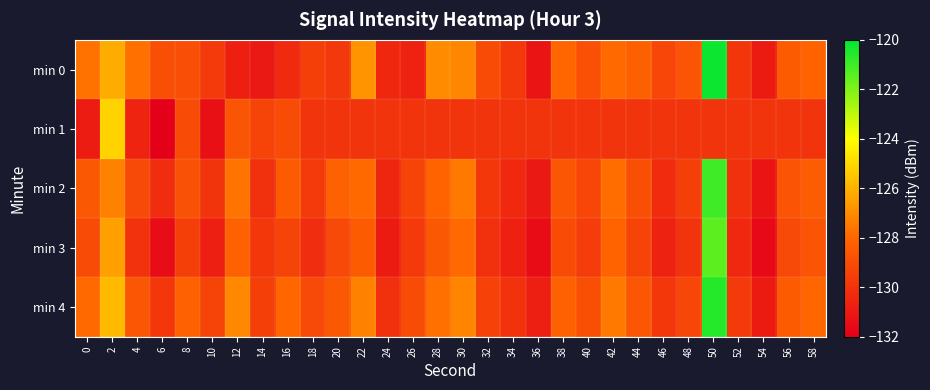

Reading right to left, what are all the values shown in this chart?

min 0: 58=-128.1	56=-128.4	54=-130.9	52=-129.9	50=-120.2	48=-128.7	46=-129.2	44=-128.2	42=-127.9	40=-128.8	38=-128.0	36=-131.2	34=-129.8	32=-129.0	30=-127.1	28=-127.0	26=-130.6	24=-130.4	22=-126.8	20=-129.7	18=-129.5	16=-130.3	14=-131.0	12=-130.7	10=-129.7	8=-128.9	6=-129.0	4=-127.7	2=-126.2	0=-127.7
min 1: 58=-129.9	56=-129.9	54=-129.9	52=-129.9	50=-129.9	48=-129.9	46=-129.9	44=-129.9	42=-129.9	40=-129.9	38=-129.9	36=-129.9	34=-129.9	32=-129.9	30=-129.9	28=-129.9	26=-129.9	24=-129.9	22=-129.9	20=-129.9	18=-129.9	16=-129.0	14=-129.3	12=-128.6	10=-131.3	8=-129.0	6=-132.1	4=-130.6	2=-125.1	0=-130.8
min 2: 58=-128.3	56=-128.7	54=-131.2	52=-130.1	50=-121.0	48=-129.5	46=-130.3	44=-128.9	42=-127.8	40=-129.2	38=-128.6	36=-131.0	34=-130.4	32=-129.8	30=-127.5	28=-128.1	26=-129.3	24=-130.5	22=-127.9	20=-128.2	18=-129.7	16=-128.4	14=-130.1	12=-127.6	10=-129.9	8=-128.8	6=-130.2	4=-129.1	2=-127.3	0=-128.5
min 3: 58=-128.7	56=-129.1	54=-131.6	52=-130.4	50=-121.5	48=-129.9	46=-130.6	44=-129.3	42=-128.1	40=-129.6	38=-129.0	36=-131.5	34=-130.7	32=-130.1	30=-127.9	28=-128.5	26=-129.7	24=-130.9	22=-128.4	20=-129.1	18=-130.2	16=-129.3	14=-129.8	12=-128.2	10=-130.8	8=-129.5	6=-131.5	4=-130.0	2=-126.5	0=-129.0
min 4: 58=-128.0	56=-128.4	54=-130.9	52=-129.7	50=-120.6	48=-129.2	46=-129.8	44=-128.6	42=-127.5	40=-128.9	38=-128.2	36=-130.8	34=-130.0	32=-129.4	30=-127.2	28=-127.7	26=-129.0	24=-130.1	22=-127.3	20=-128.5	18=-129.1	16=-128.0	14=-129.5	12=-127.1	10=-129.3	8=-128.2	6=-129.8	4=-128.6	2=-125.8	0=-127.9